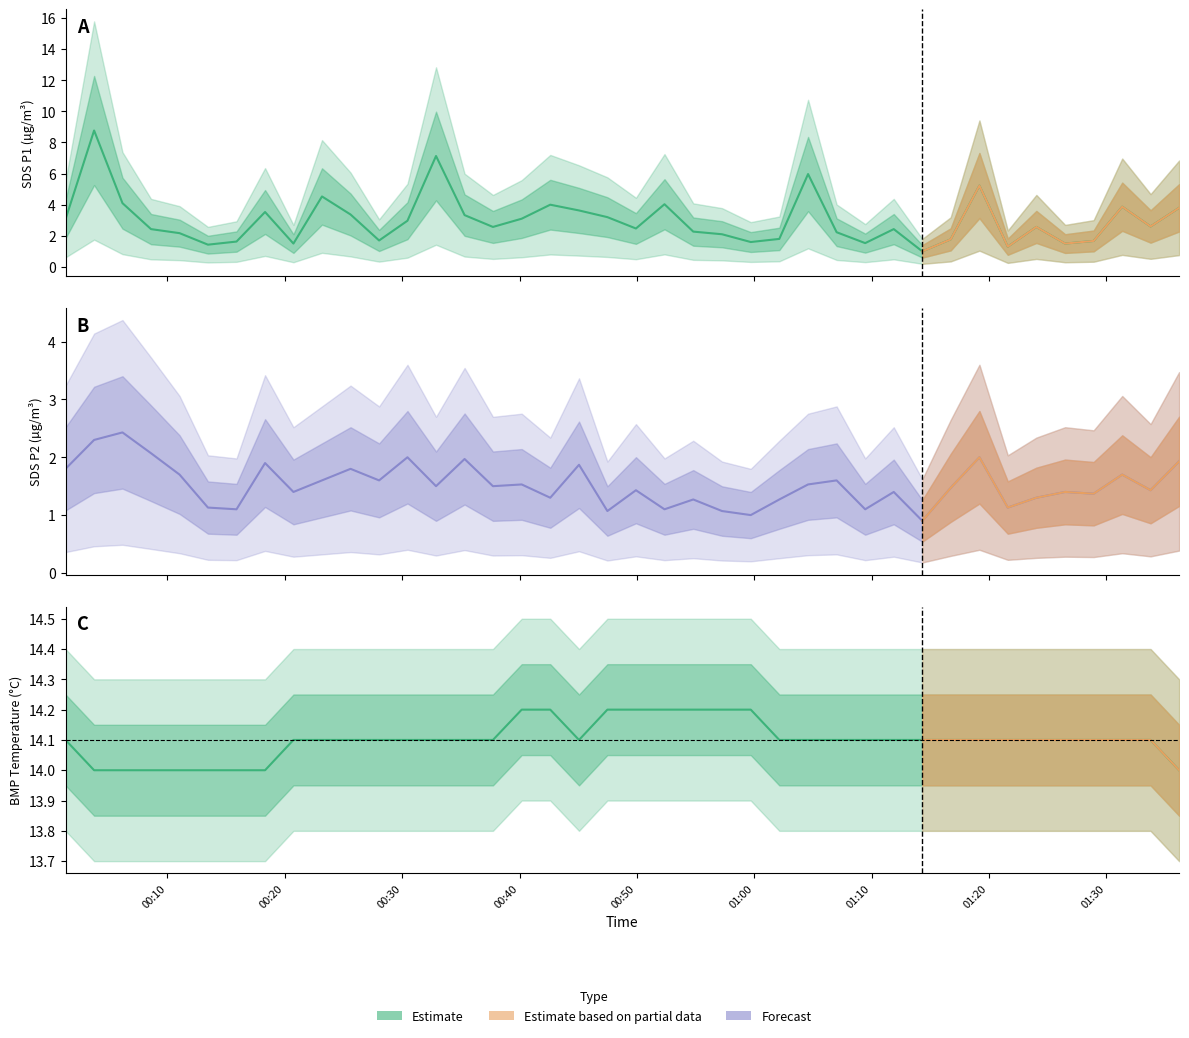

Does the chart display data point markers on the line(s)?

No